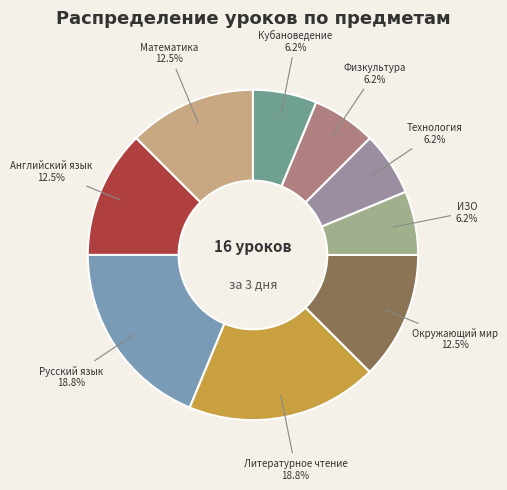

Count the number of slices in the pie.

9